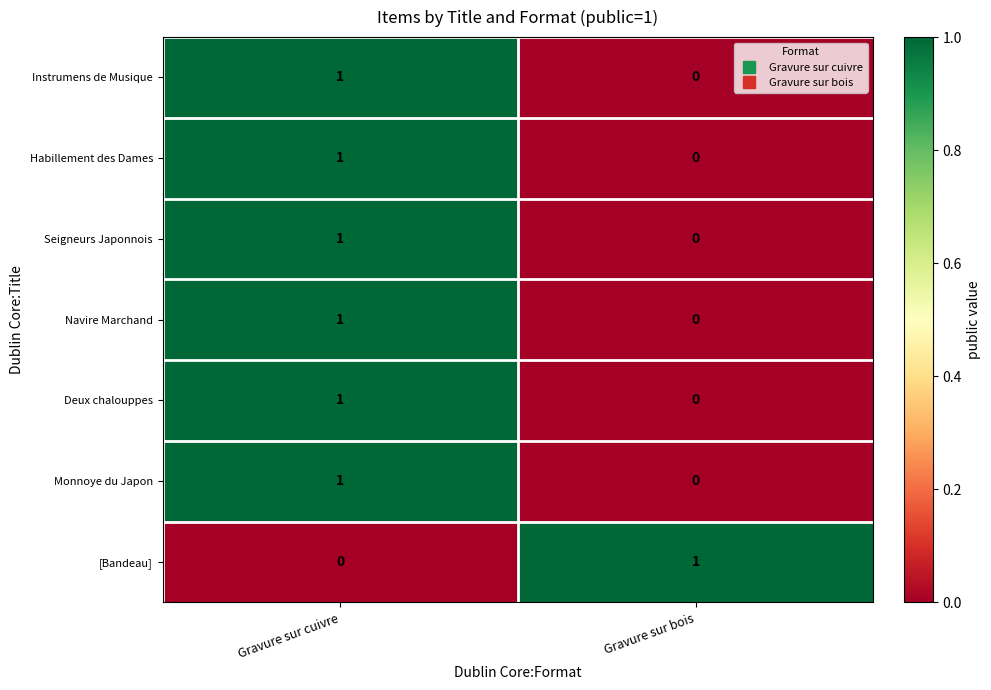

Rank the categories by Deux chalouppes value from lowest to highest.

Gravure sur bois, Gravure sur cuivre